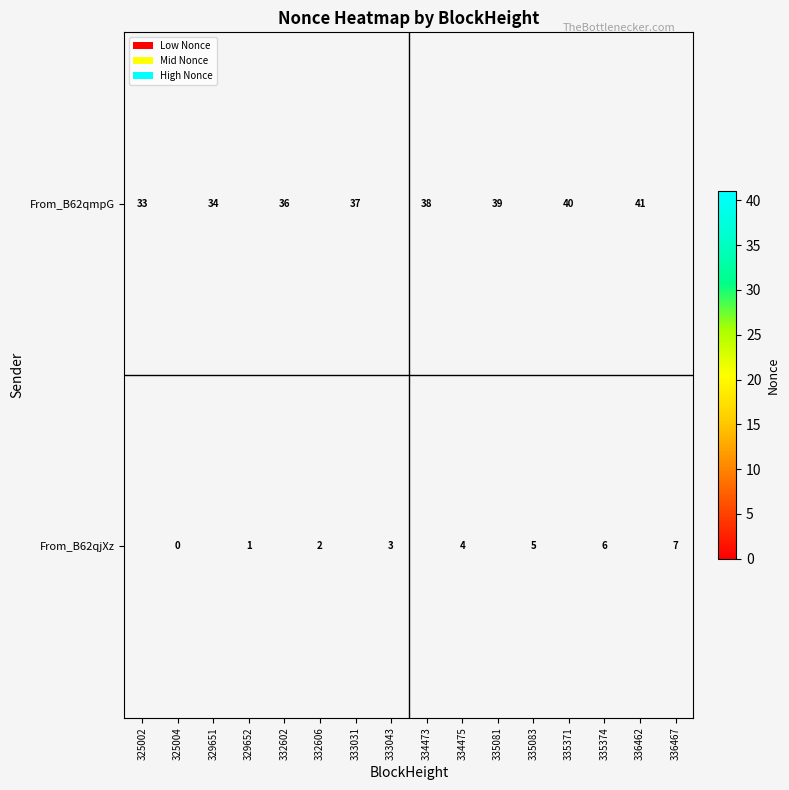

How many categories are shown in the chart?

16